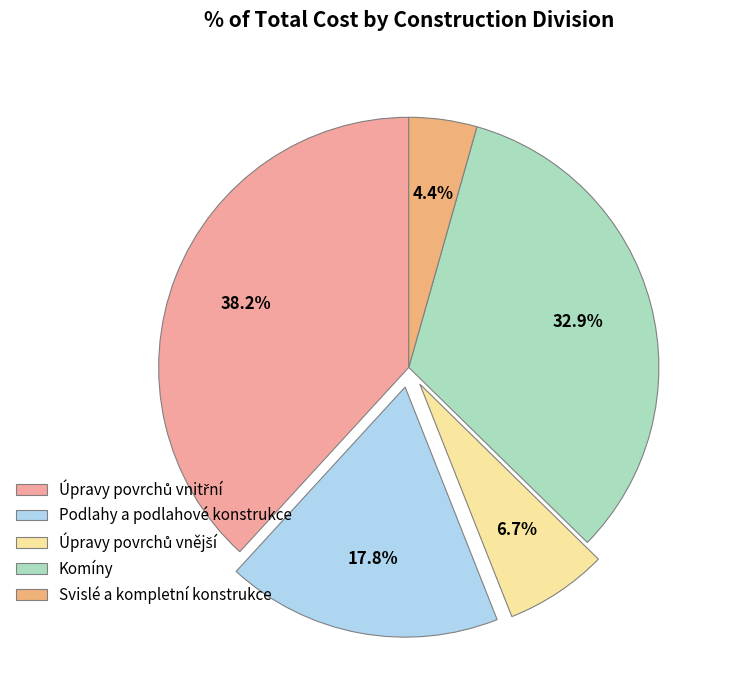

Is there any slice that represents more than half of the pie?

No